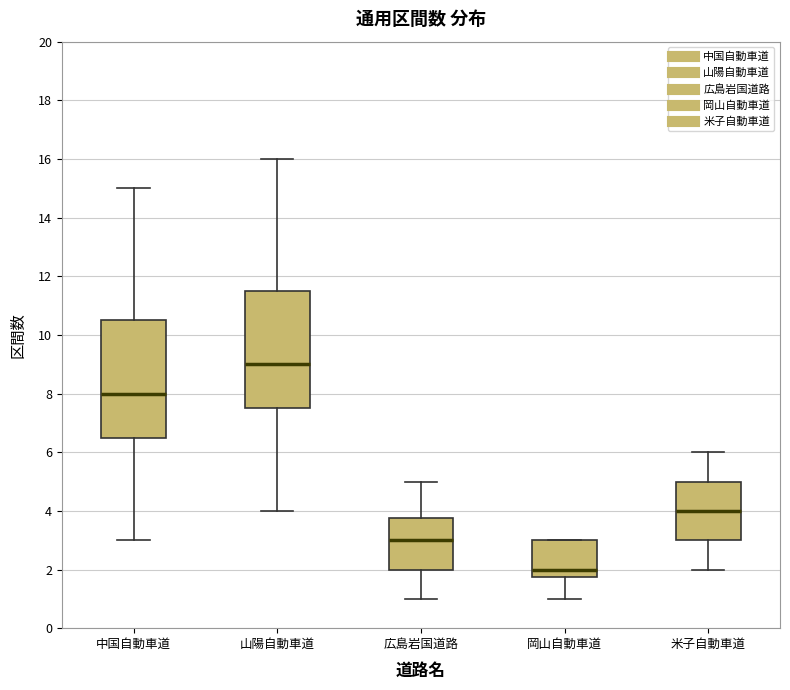

Which box's median line is the lowest?

岡山自動車道